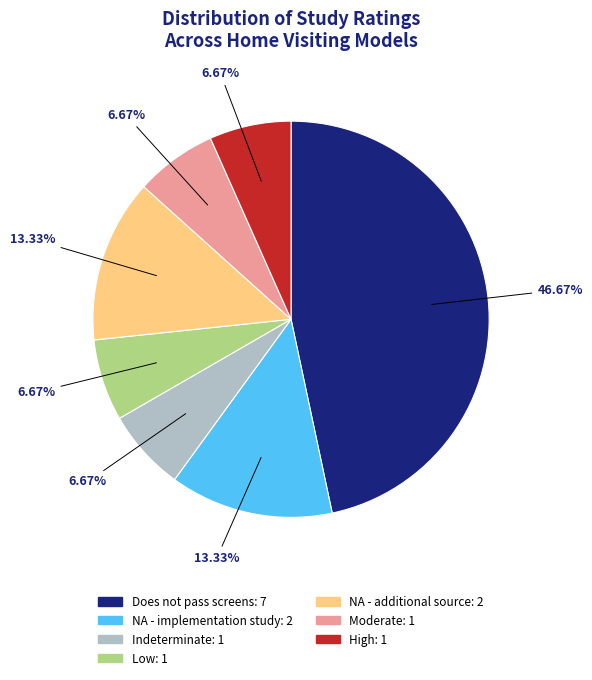

Does any single category account for the majority?

No